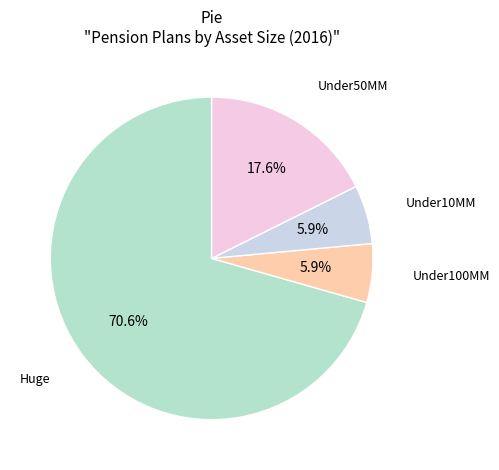

How many segments does this pie chart have?

4